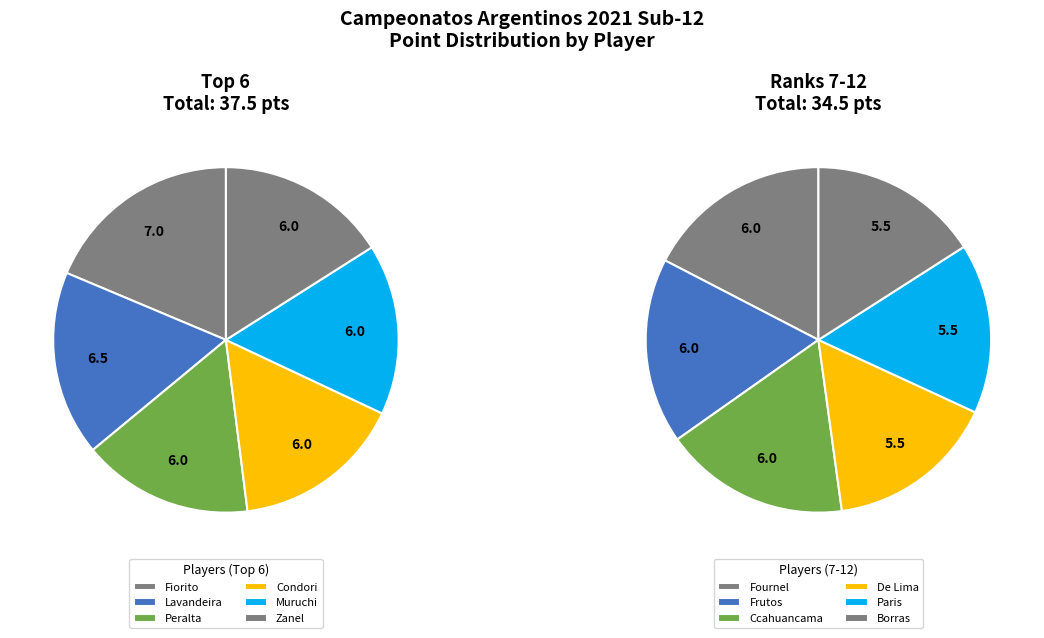

Is Fournel Bautista the majority of the pie?

No